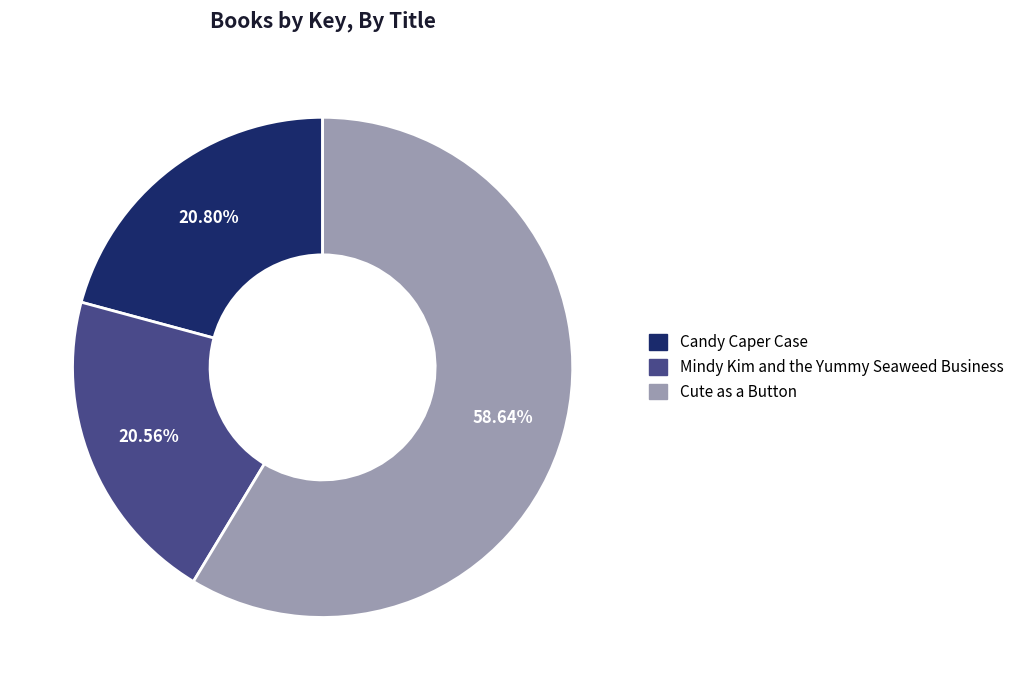

Does Cute as a Button represent more than half of the total?

Yes